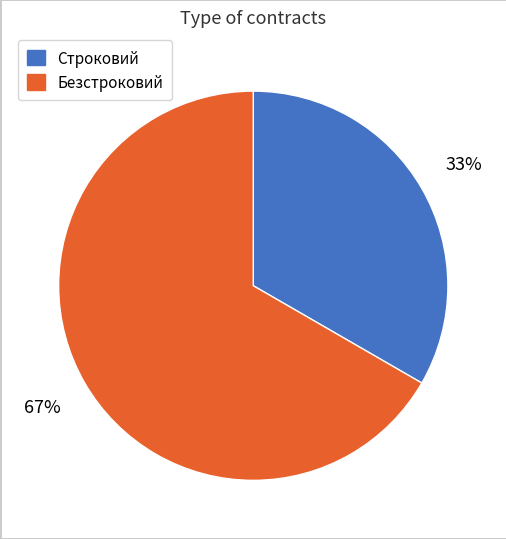

To the nearest percent, what is the combined percentage of Строковий and Безстроковий?

100%